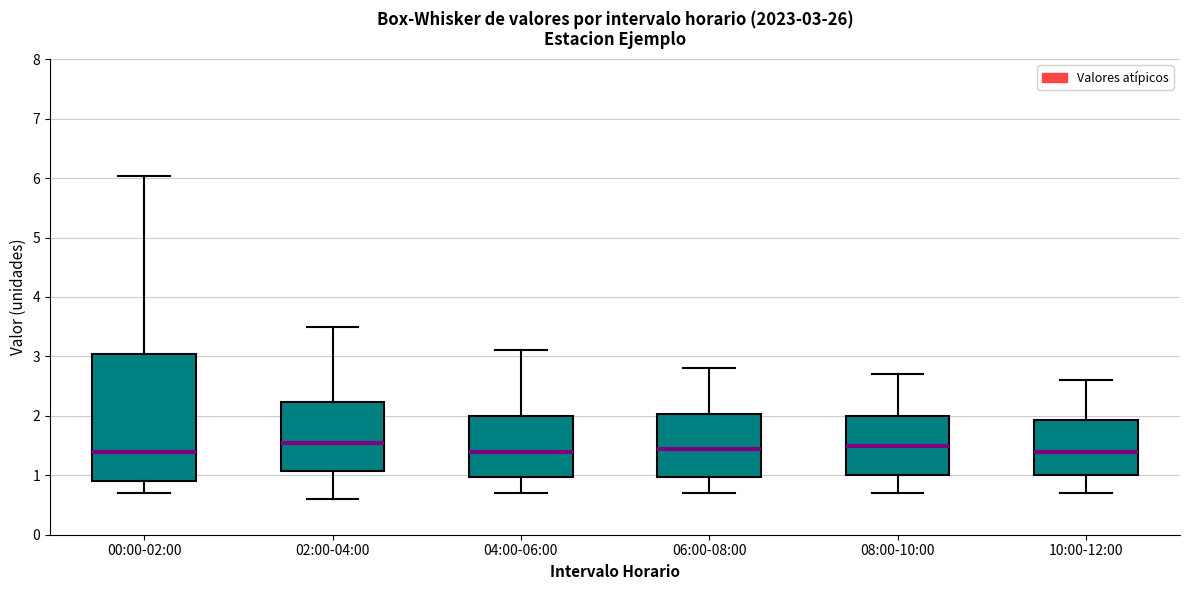

Which box is the tallest, from its lower edge to its upper edge?

00:00-02:00